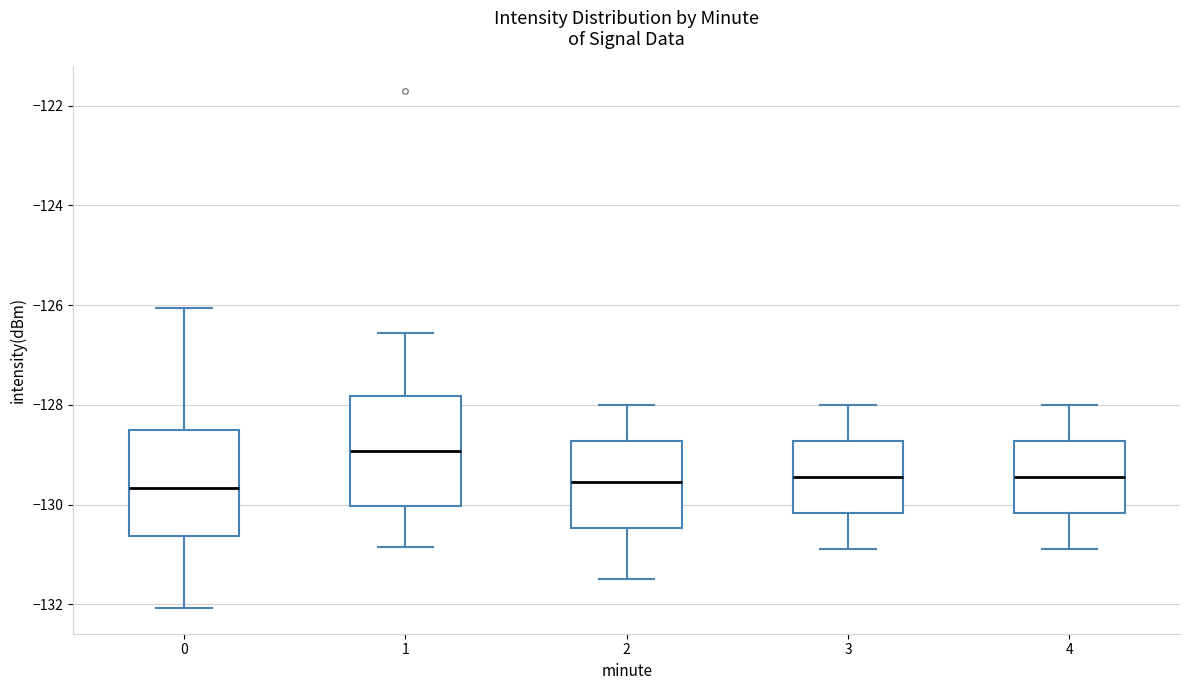

Where is the lower edge of the box at x = 2 on the y-axis? The values are not printed on the chart, so give them approximately, as read against the axis.

-130.4